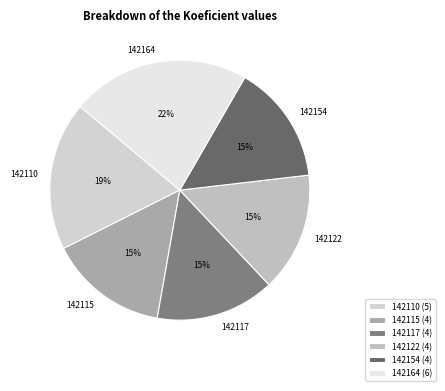

How much of the chart is everything except 142154?

85.2%